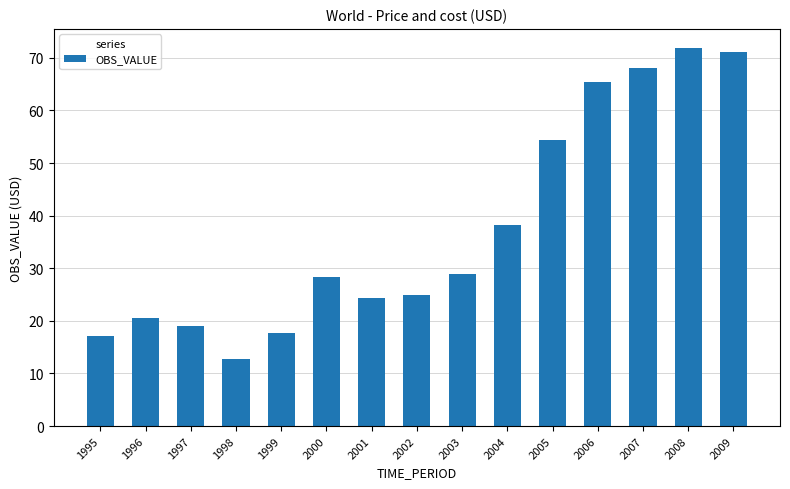

What is the smallest value displayed?

12.7